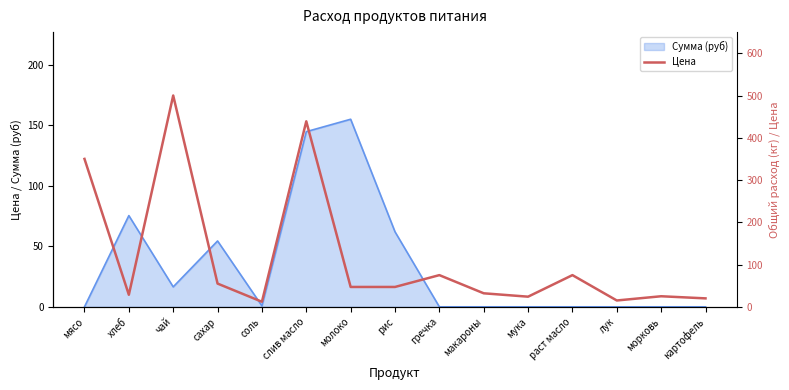

How many values are below 47?

7